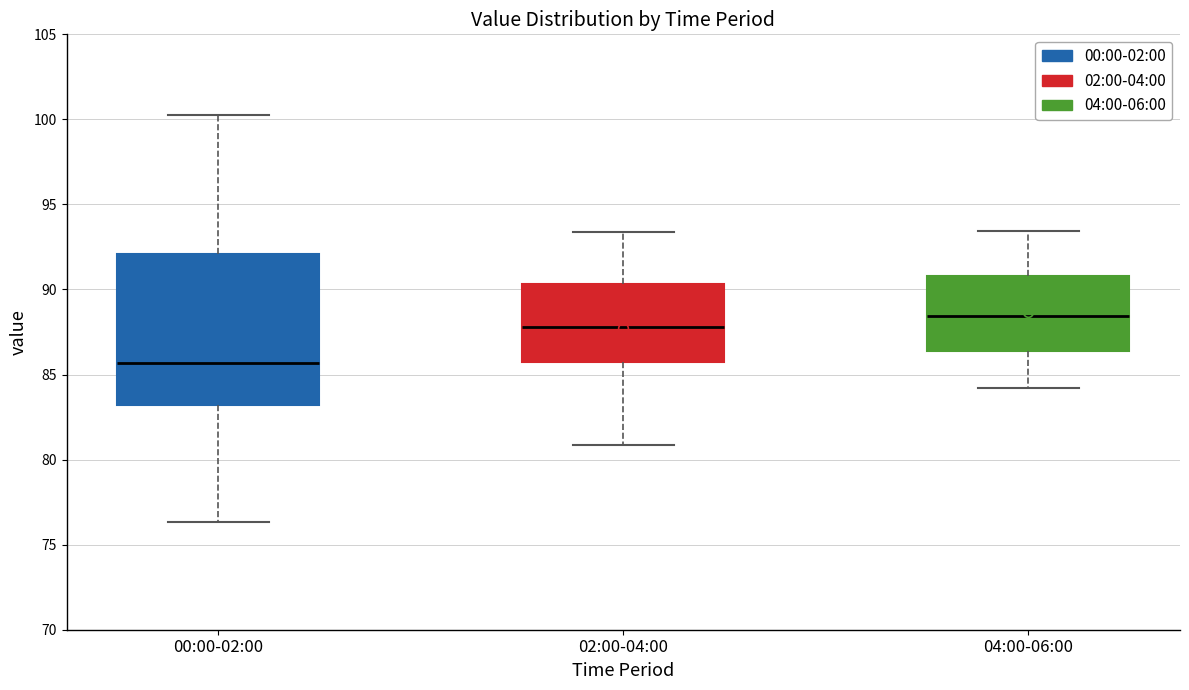

Reading left to right, read every box against the y-axis: the position of its median line, the range the box covers, and the ends of its whiskers. The values are not printed on the chart, so give them approximately, as read against the axis.

00:00-02:00: median 85.5, box 83.0 to 92.0, whiskers 76.5 to 100.5
02:00-04:00: median 88.0, box 85.5 to 90.5, whiskers 81.0 to 93.5
04:00-06:00: median 88.5, box 86.5 to 91.0, whiskers 84.0 to 93.5